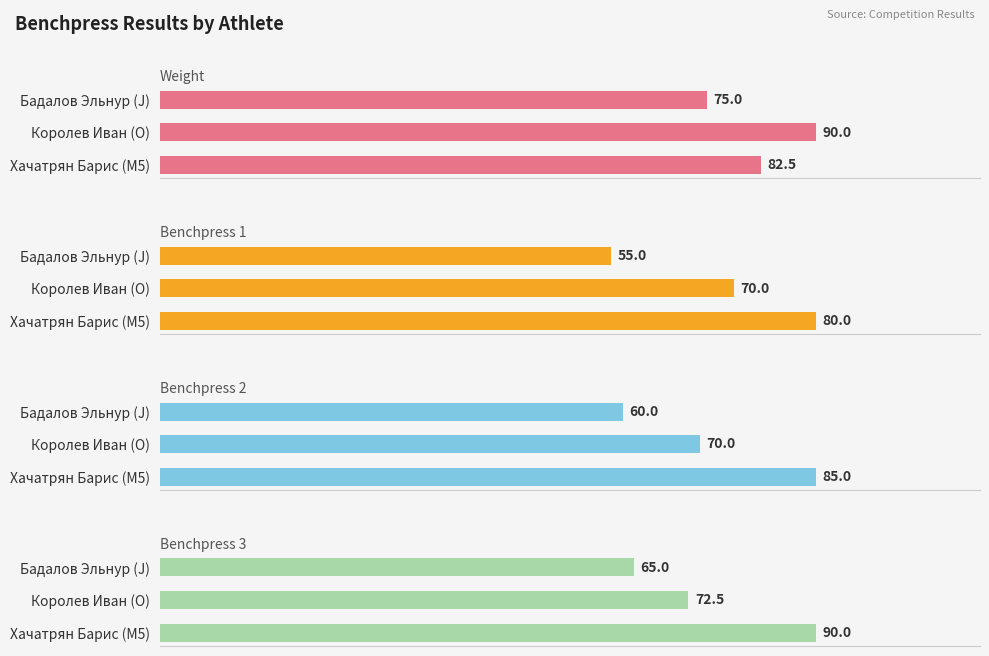

What is the difference between the highest and lowest values at Хачатрян Барис (M5)?

10.0